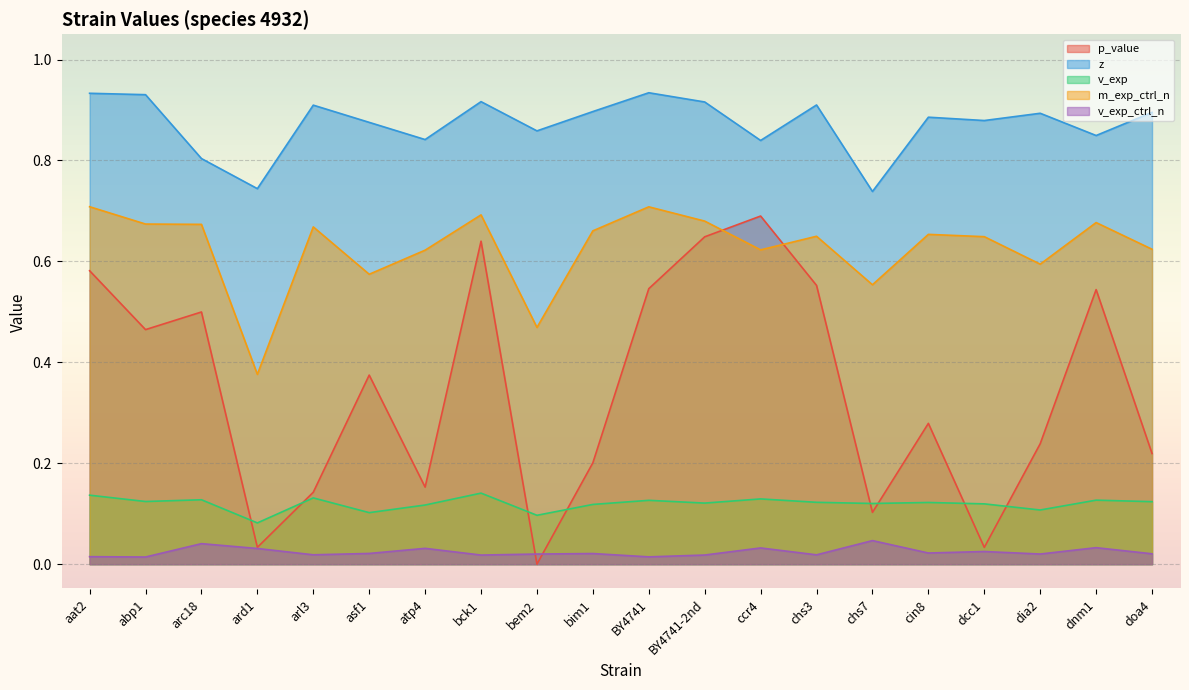

Which series has the largest total across all categories?

z